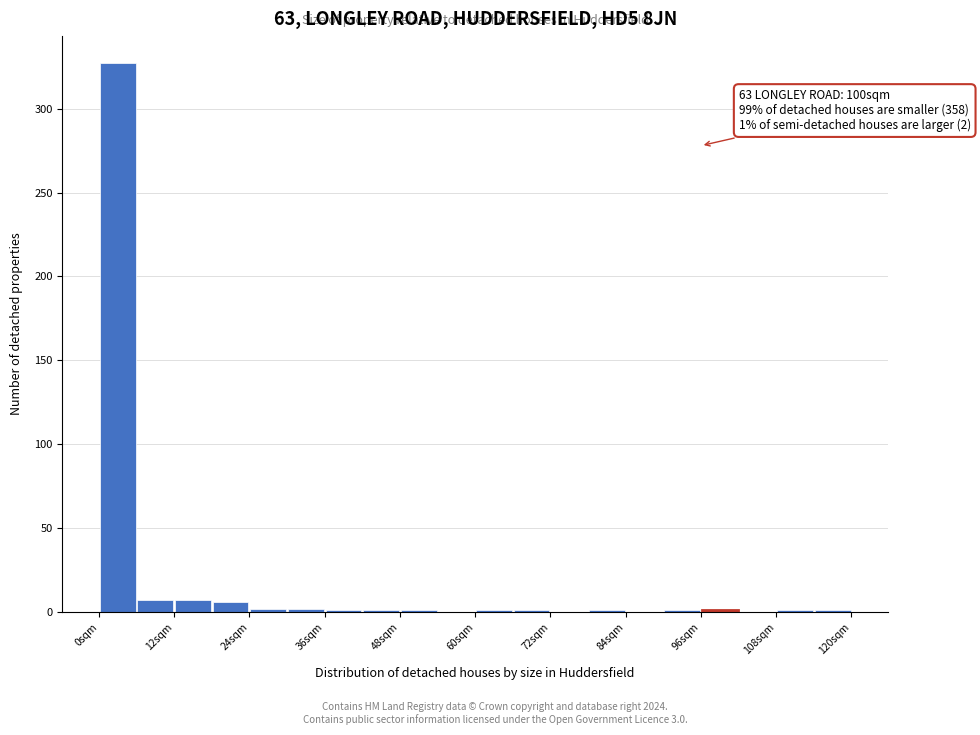

Read against the x-axis, roughly where is the centre of the tallest bar?

4